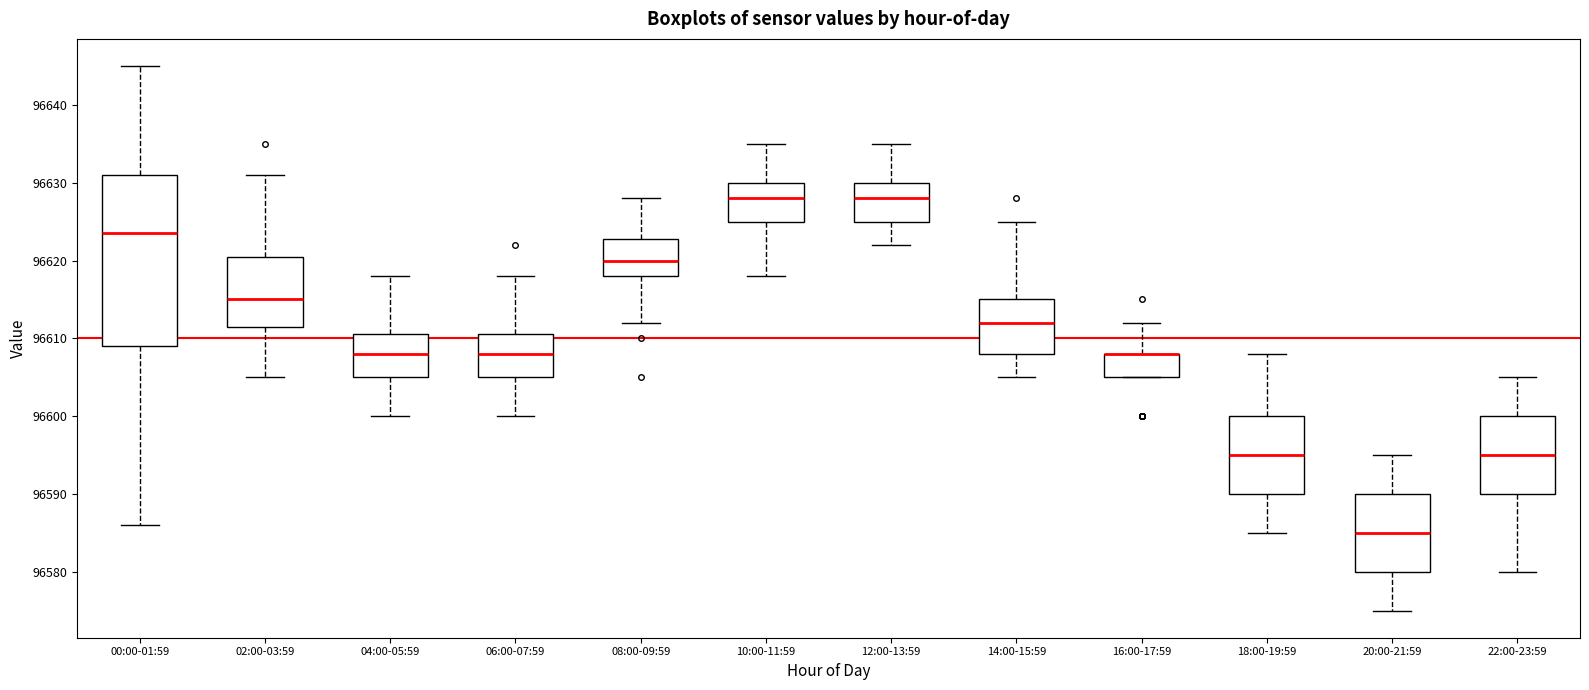

Where is the upper edge of the box for 00:00-01:59 on the y-axis? The values are not printed on the chart, so give them approximately, as read against the axis.

96631